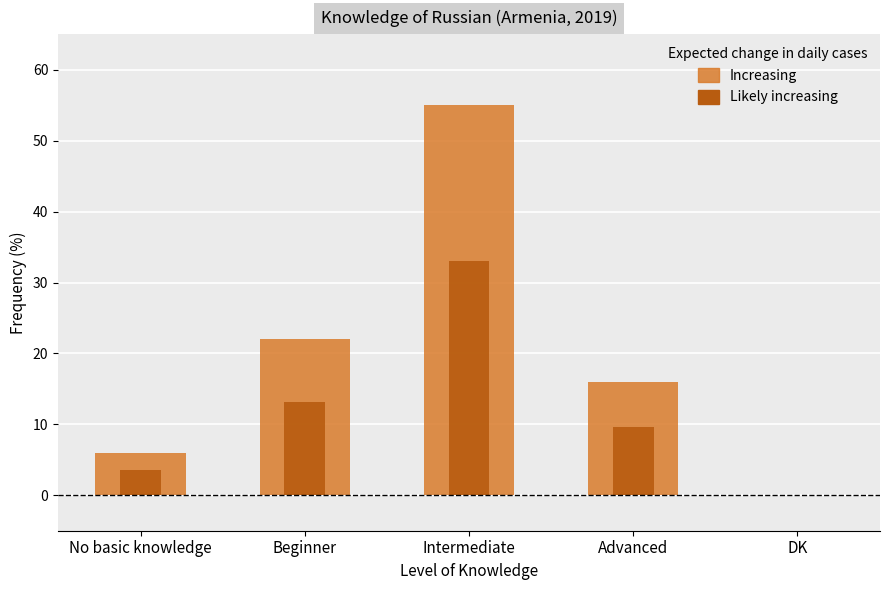

How many values are above zero?

4